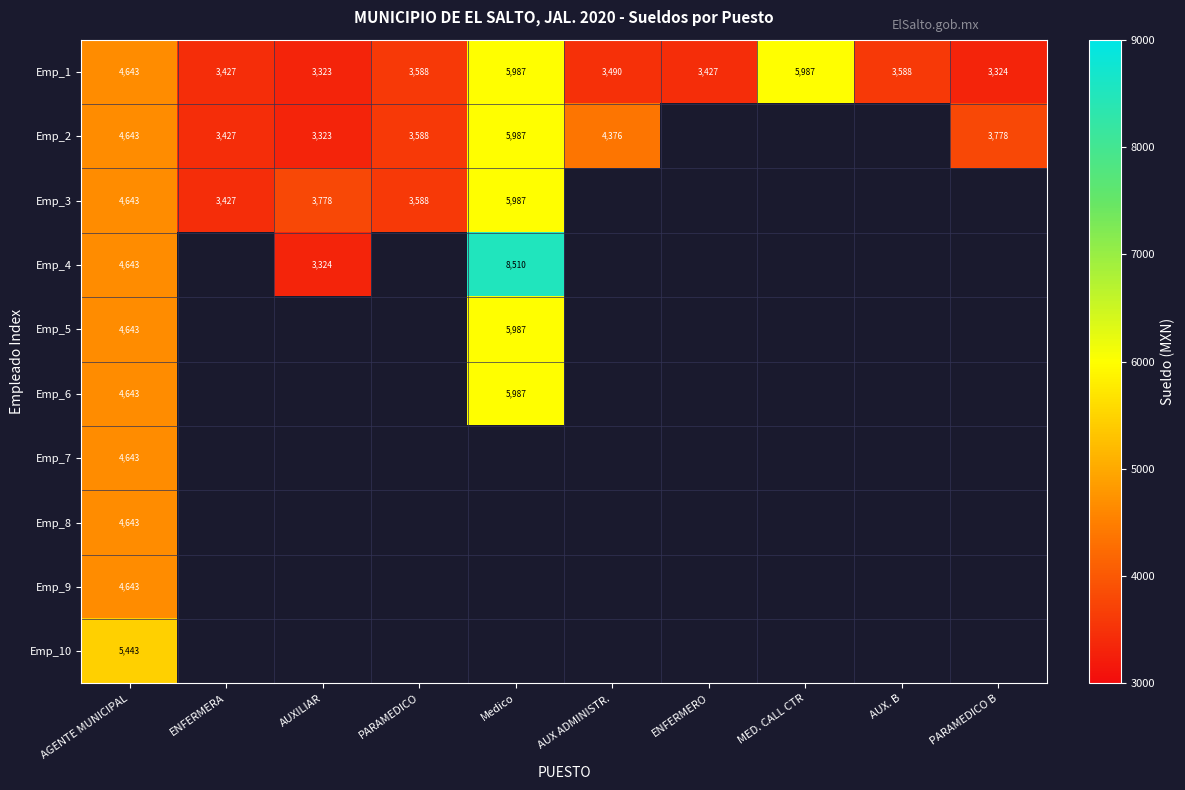

The value of Emp_2 at ENFERMERA is 3427. True or false?

True